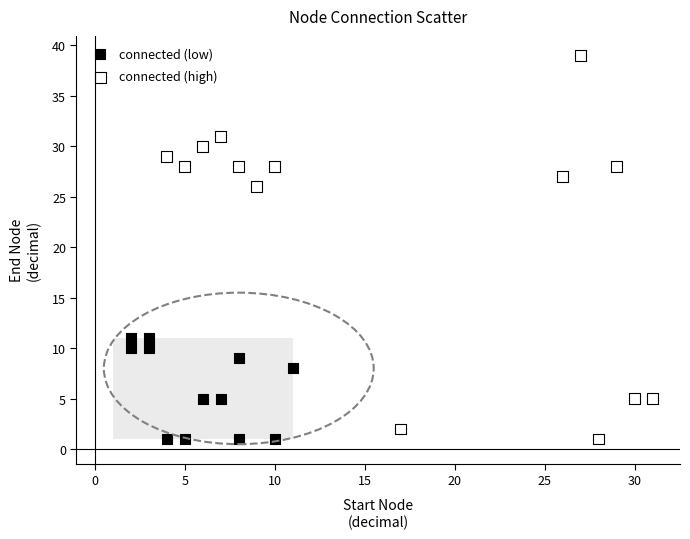

Which series has the widest spread of Y values?

connected (high)